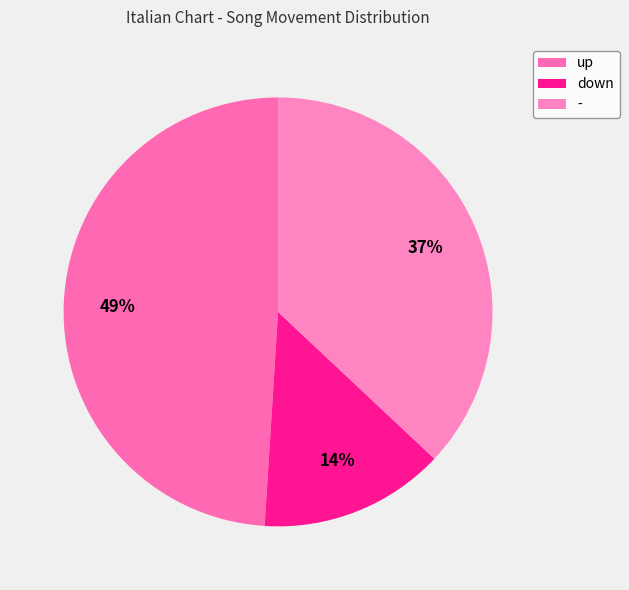

Combined, do up and - account for over 50%?

Yes